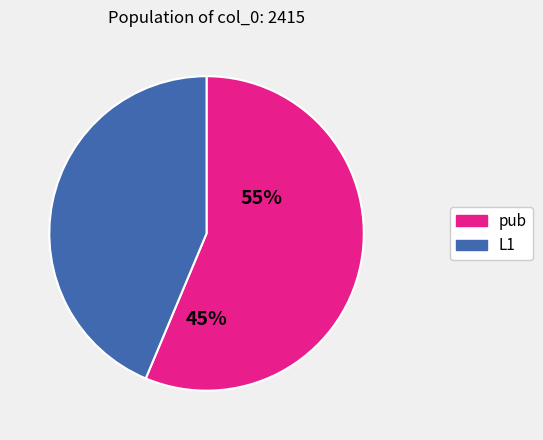

What is the majority slice?

pub